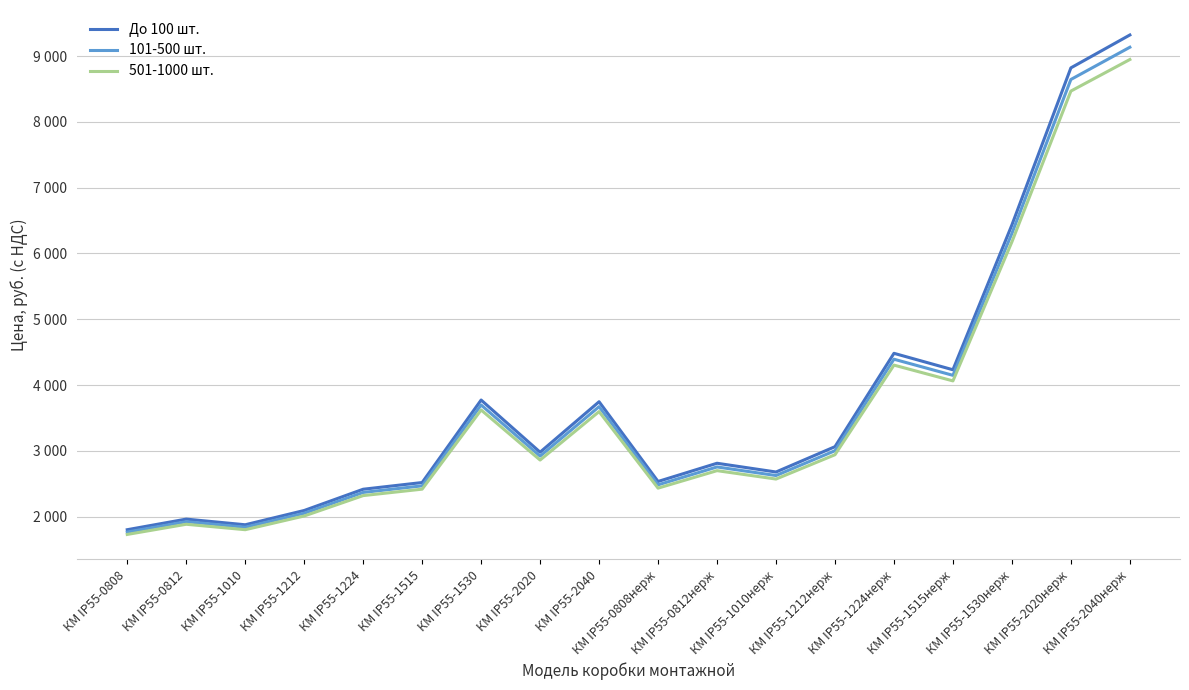

True or false: 101-500 шт. and 501-1000 шт. cross at least once.

False